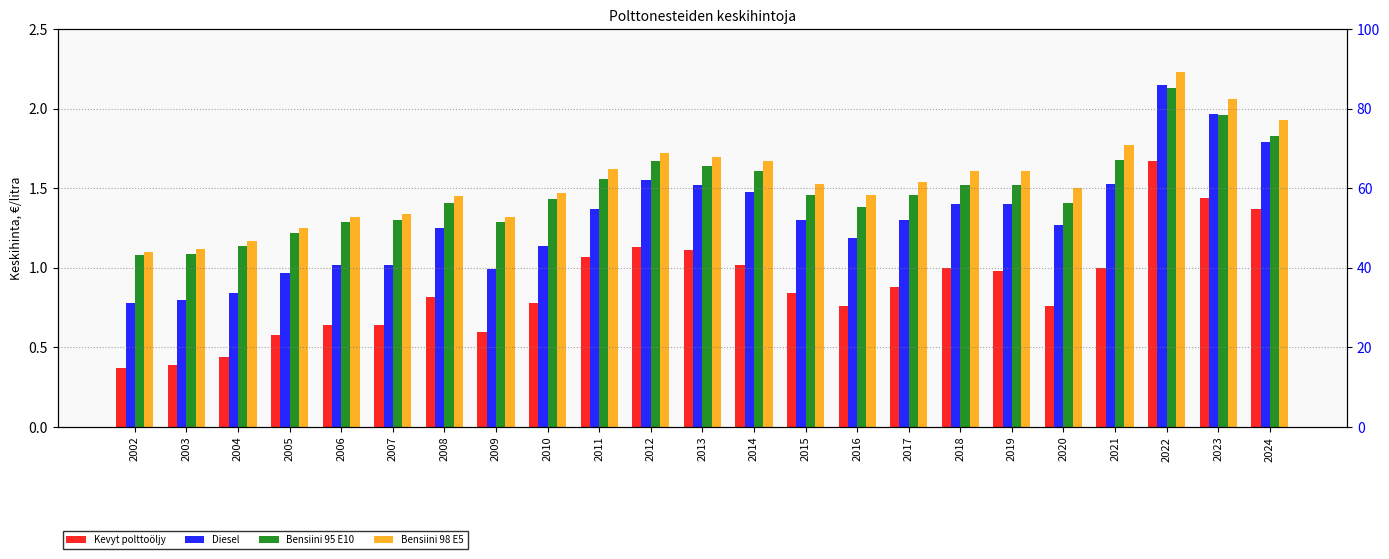

What is the difference between the second highest and minimum values in the Kevyt polttoöljy series?

1.1